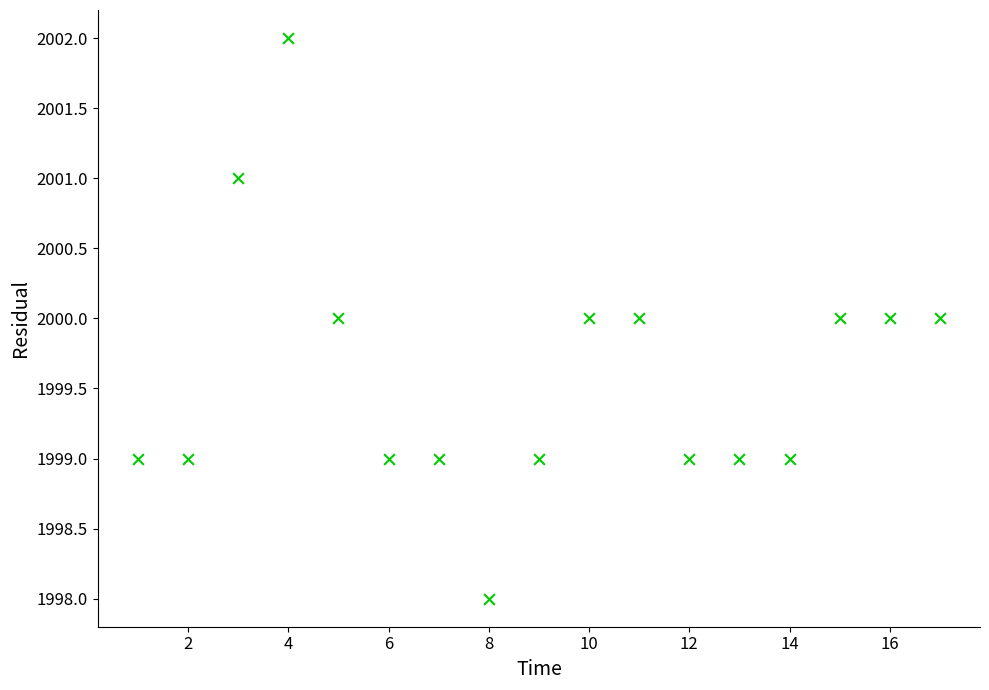

What is the range of Y values (max minus min)?

4